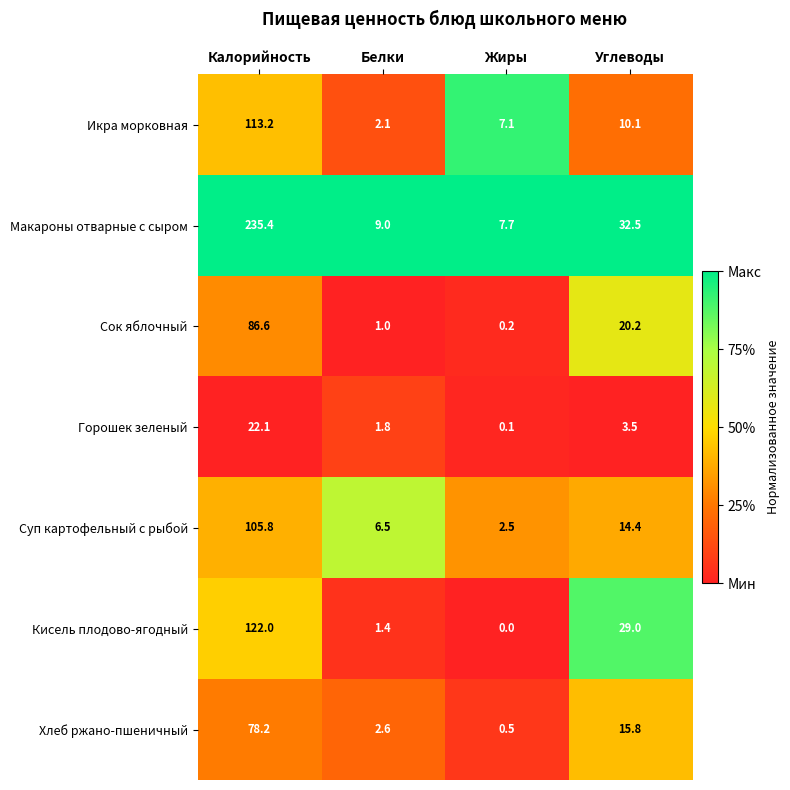

Which series has the widest spread of values?

Макароны отварные с сыром